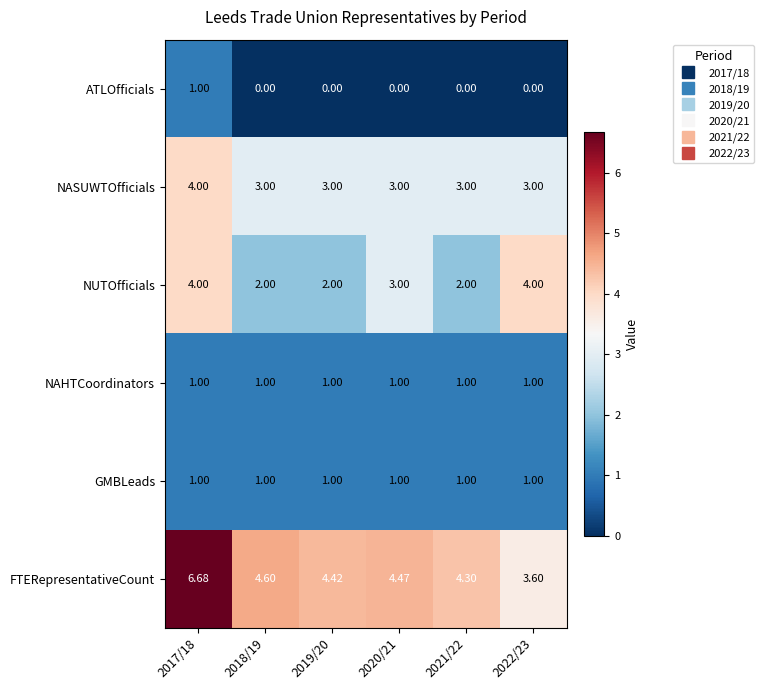

Which series changed the most between 2017/18 and 2021/22?

FTERepresentativeCount